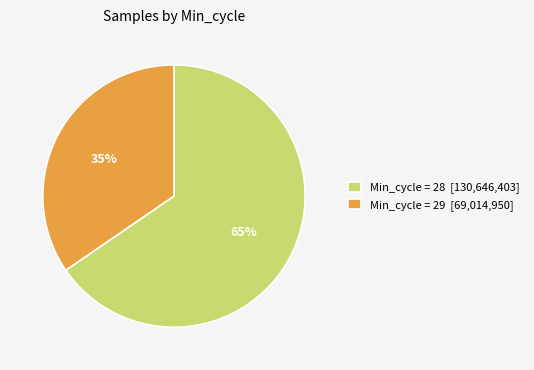

To the nearest percent, what percentage of the pie is Min_cycle = 29 [69,014,950]?

35%